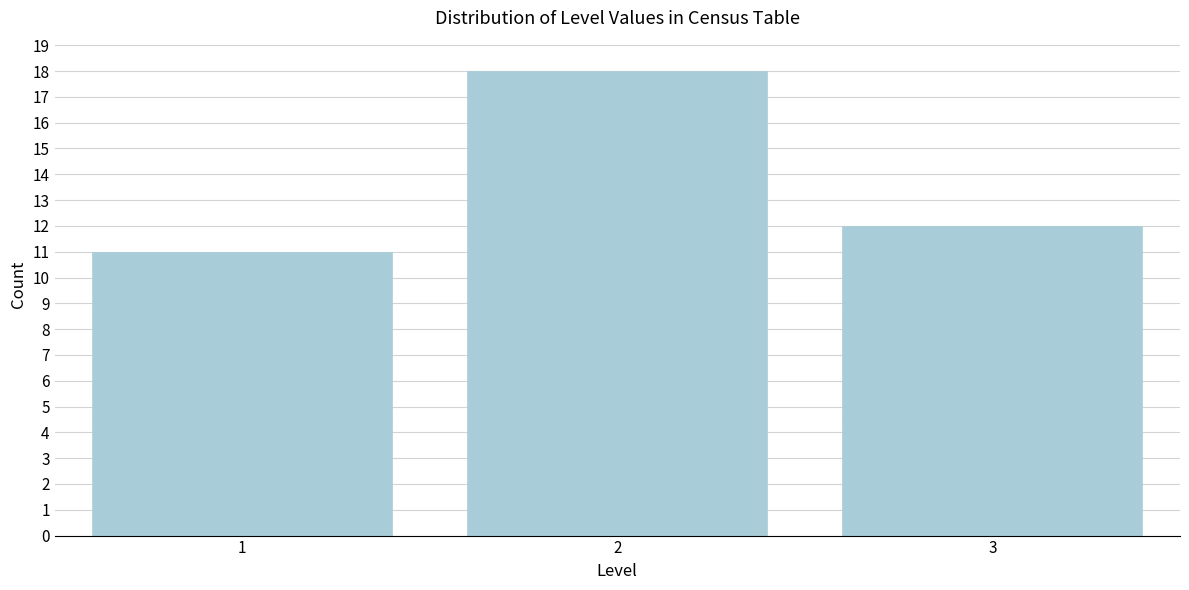

Reading left to right, extract all data points from this chart.

11	18	12